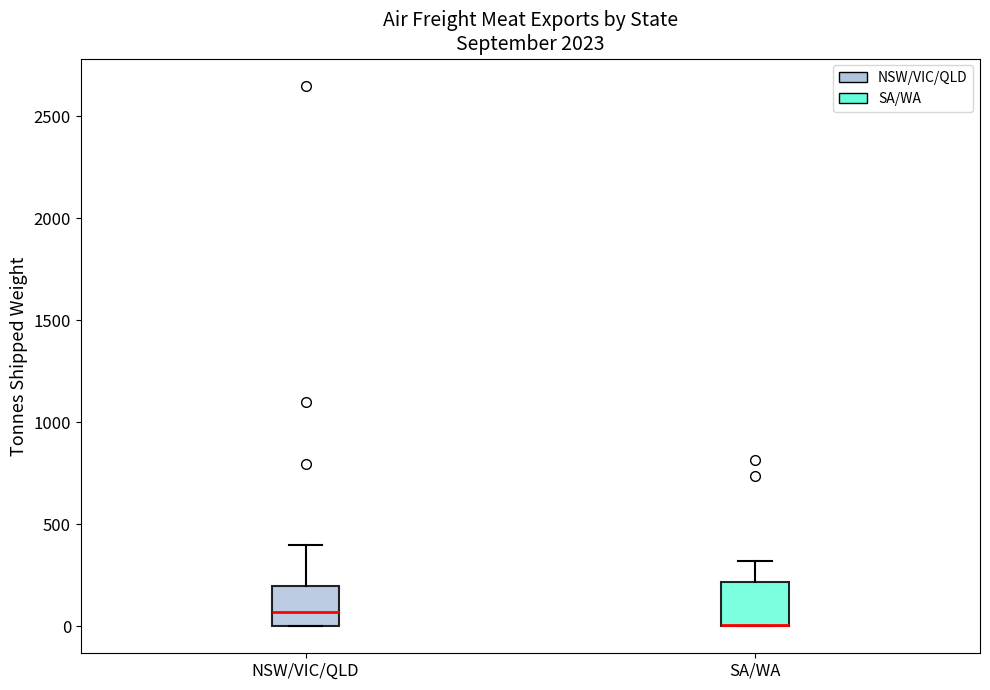

Reading left to right, transcribe this box plot: for each box, give where its median line is, the range the box spans, and where its two whiskers end, as read against the y-axis. The values are not printed on the chart, so give them approximately, as read against the axis.

NSW/VIC/QLD: median 50, box 0 to 200, whiskers 0 to 400
SA/WA: median 0 (drawn on the box's lower edge), box 0 to 200, whiskers 0 to 300